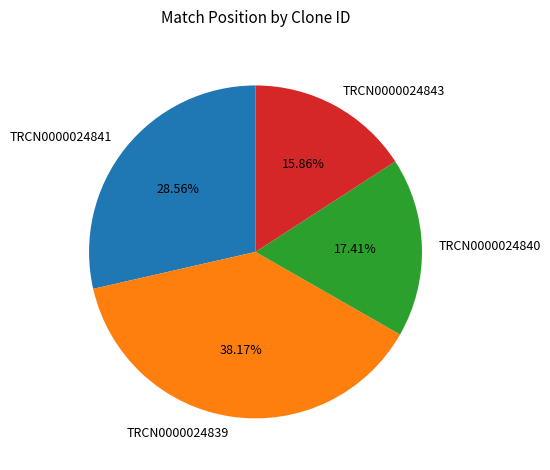

Which has a higher value, TRCN0000024840 or TRCN0000024841?

TRCN0000024841